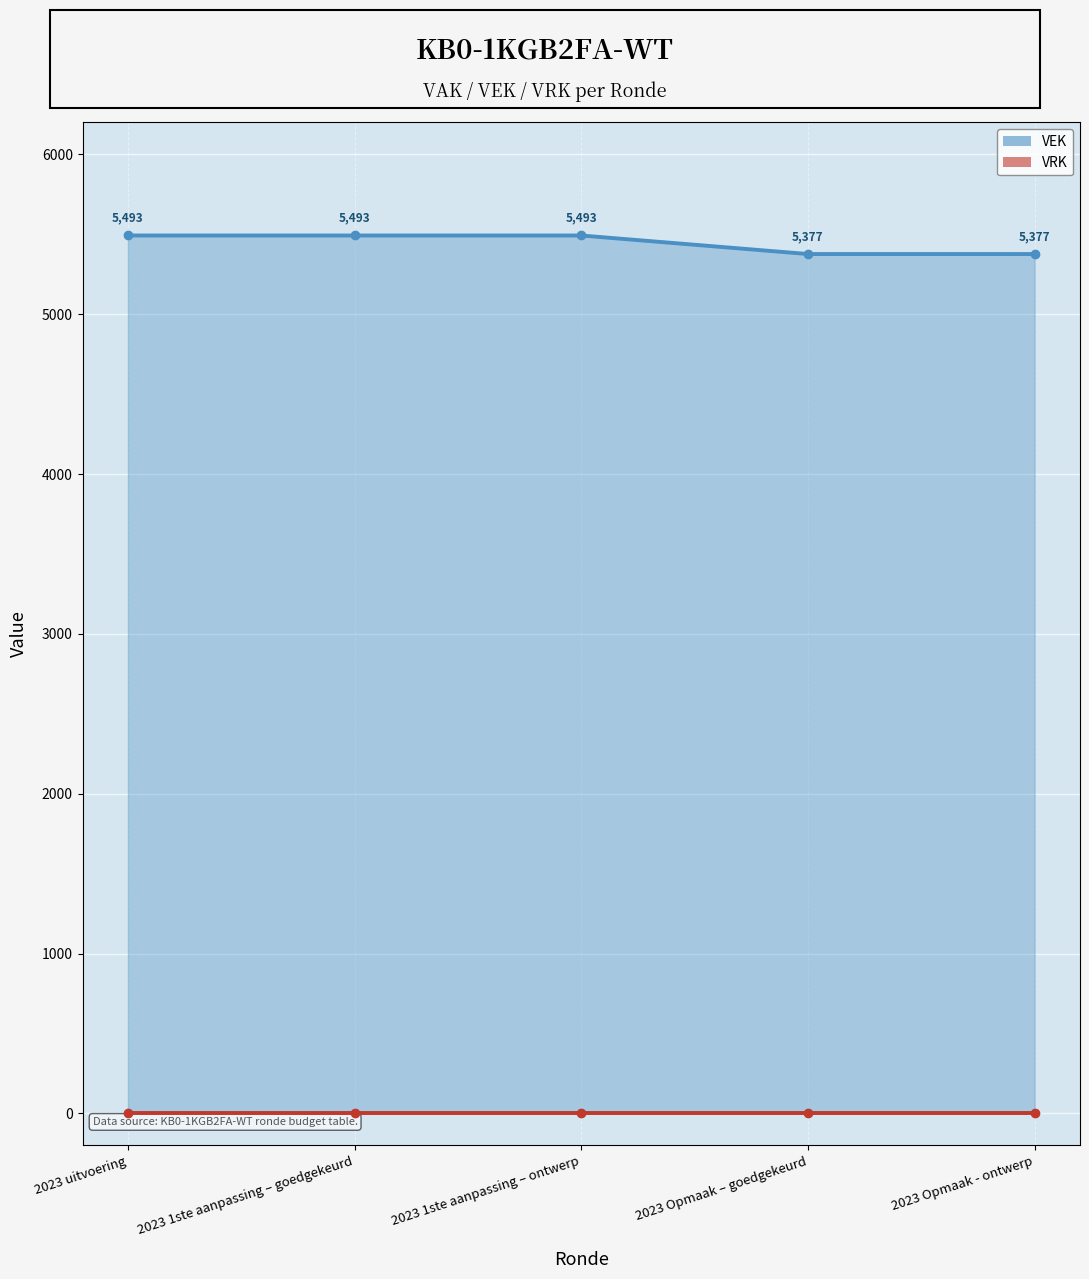

What is the label of the 5th point from the left?

2023 Opmaak - ontwerp